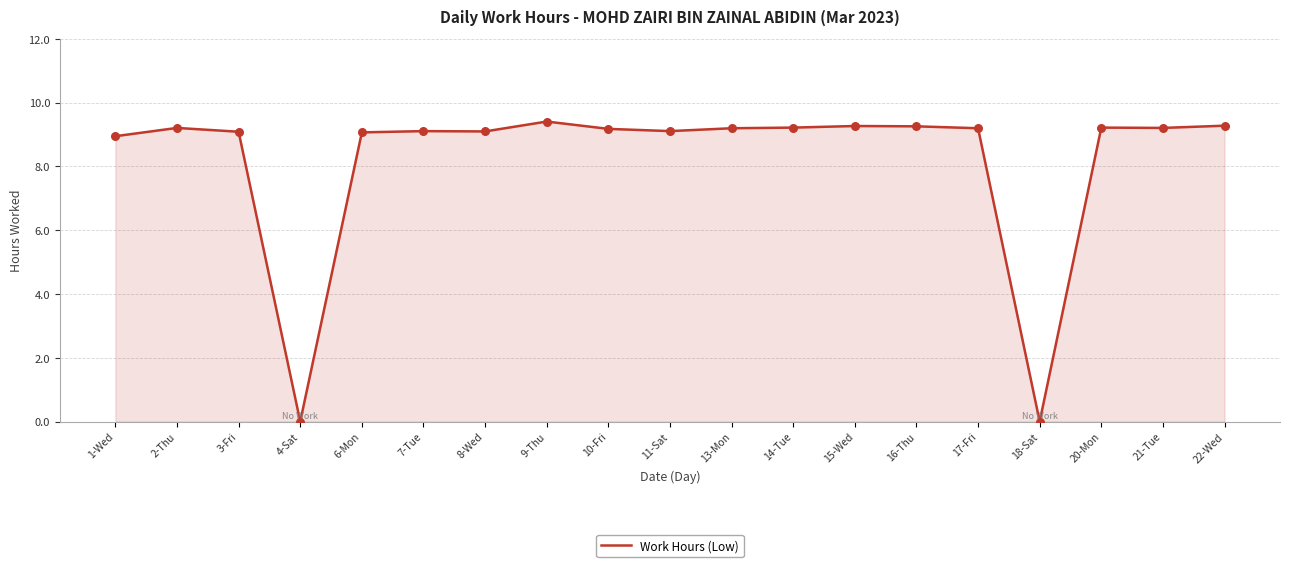

Between 11-Sat and 2-Thu, which is larger?

2-Thu